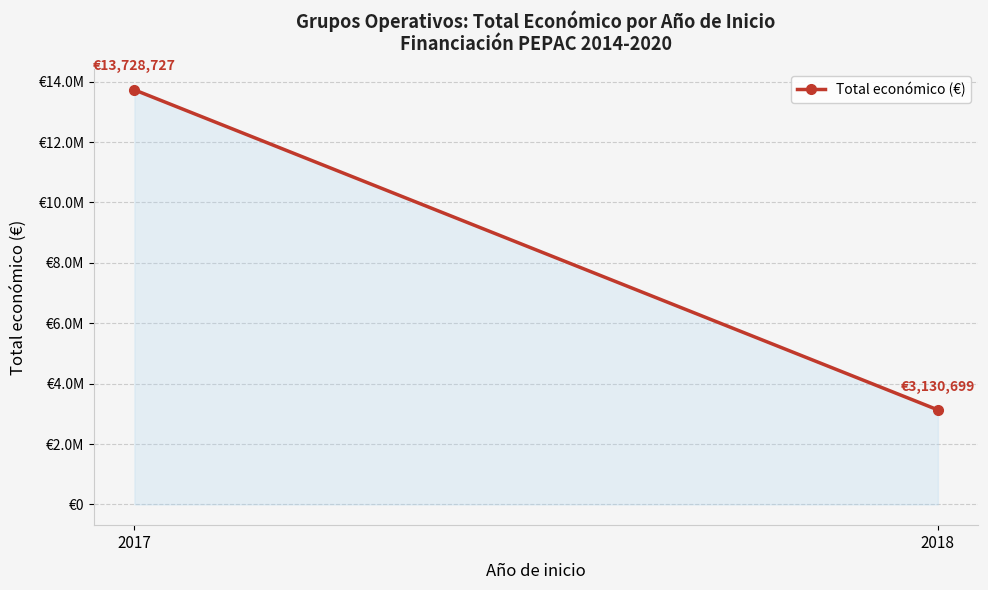

Reading right to left, transcribe all the data shown in this chart.

2018=3130699	2017=13728727